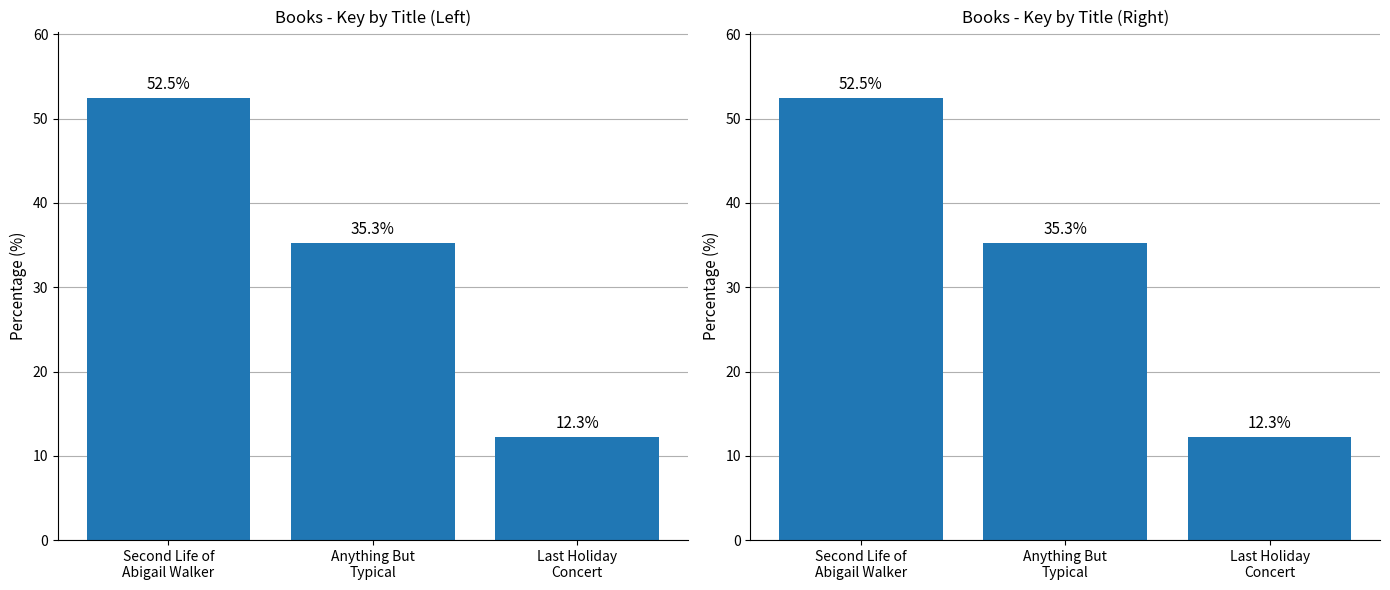

List the labels in order of value, largest first.

Second Life of
Abigail Walker, Anything But
Typical, Last Holiday
Concert